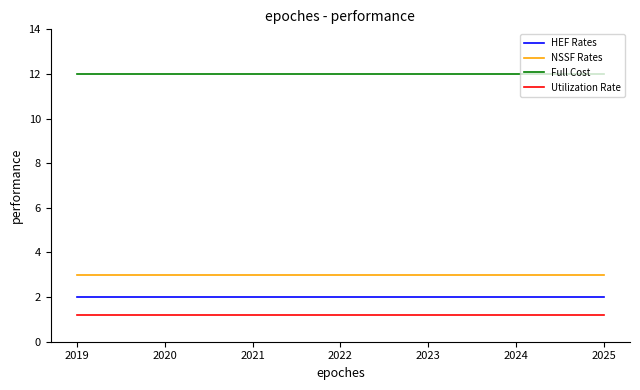

How many series are shown in this chart?

4